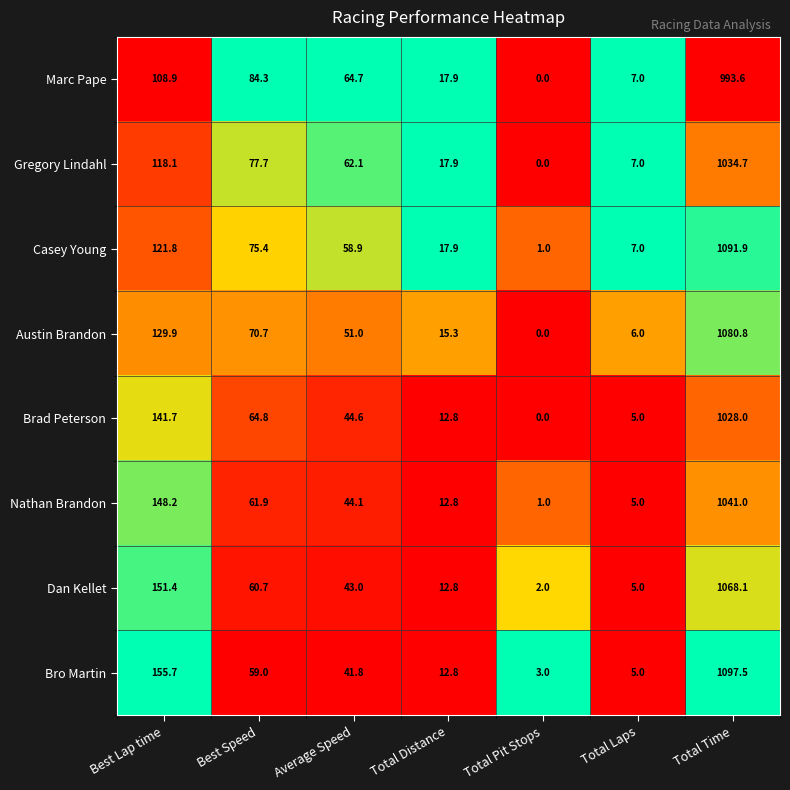

Which series has the largest range (max minus min)?

Bro Martin